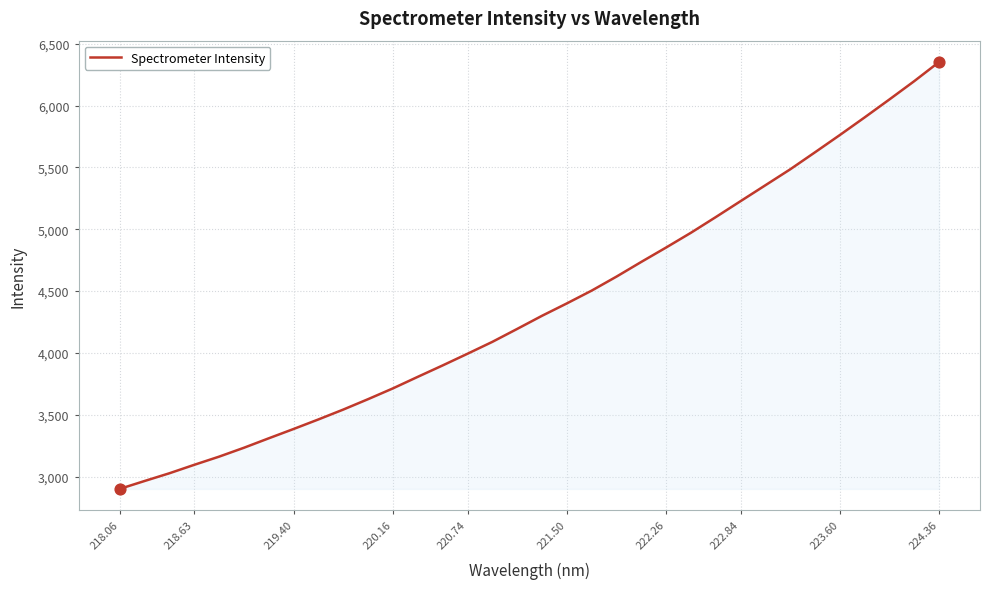

What is the minimum value shown in the chart?

2899.6